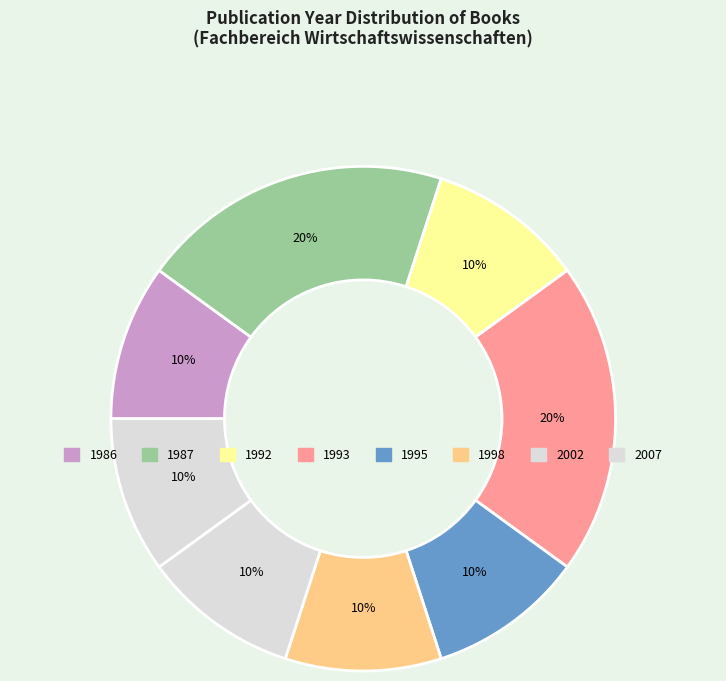

How many slices are in this pie chart?

8